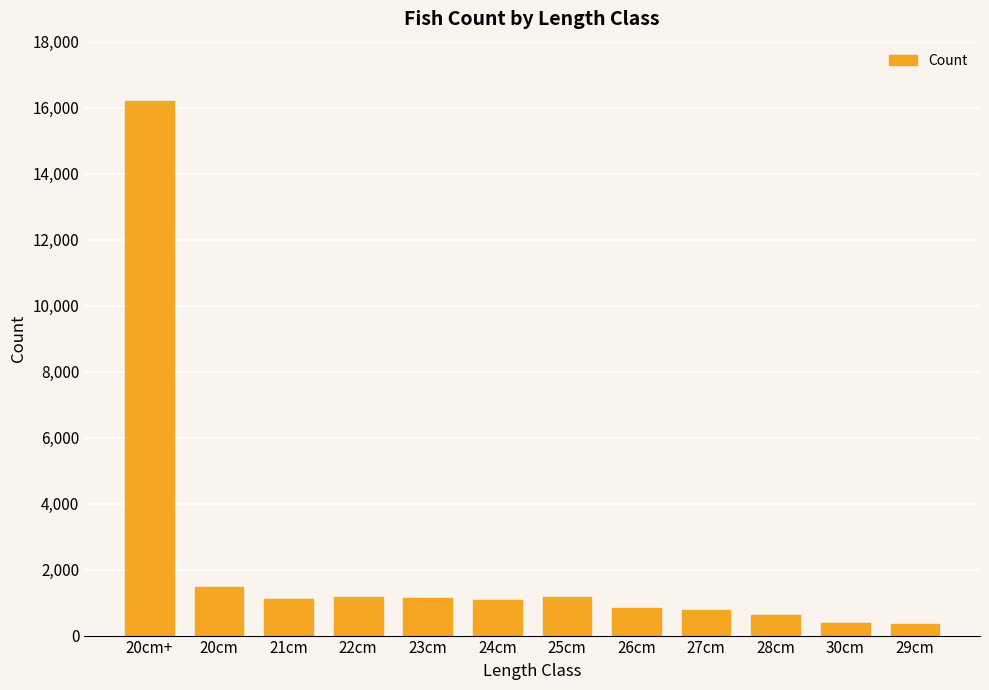

How many data points does each series have?

12